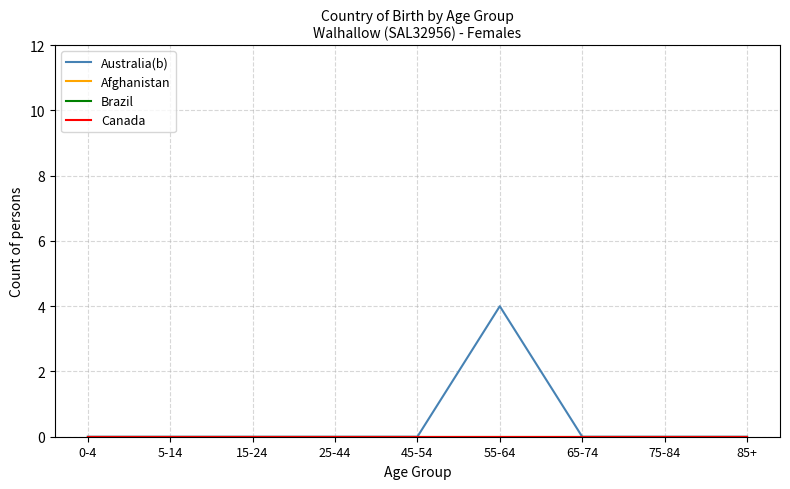

Which series has the largest total across all categories?

Australia(b)